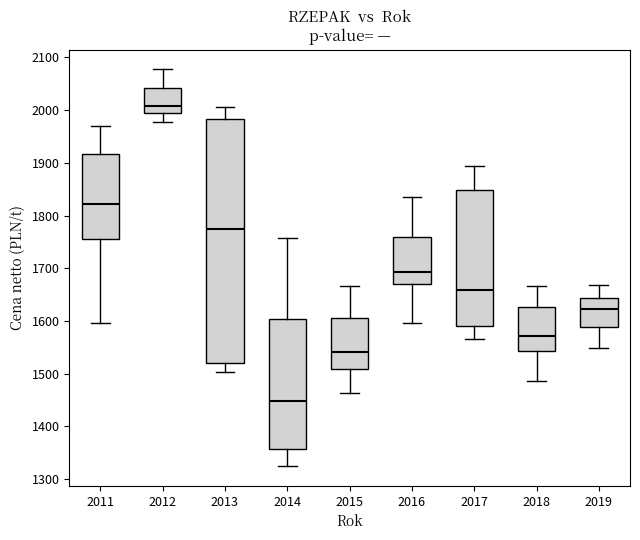

Where does the median line of the box at x = 2017 sit on the y-axis? The values are not printed on the chart, so give them approximately, as read against the axis.

1660